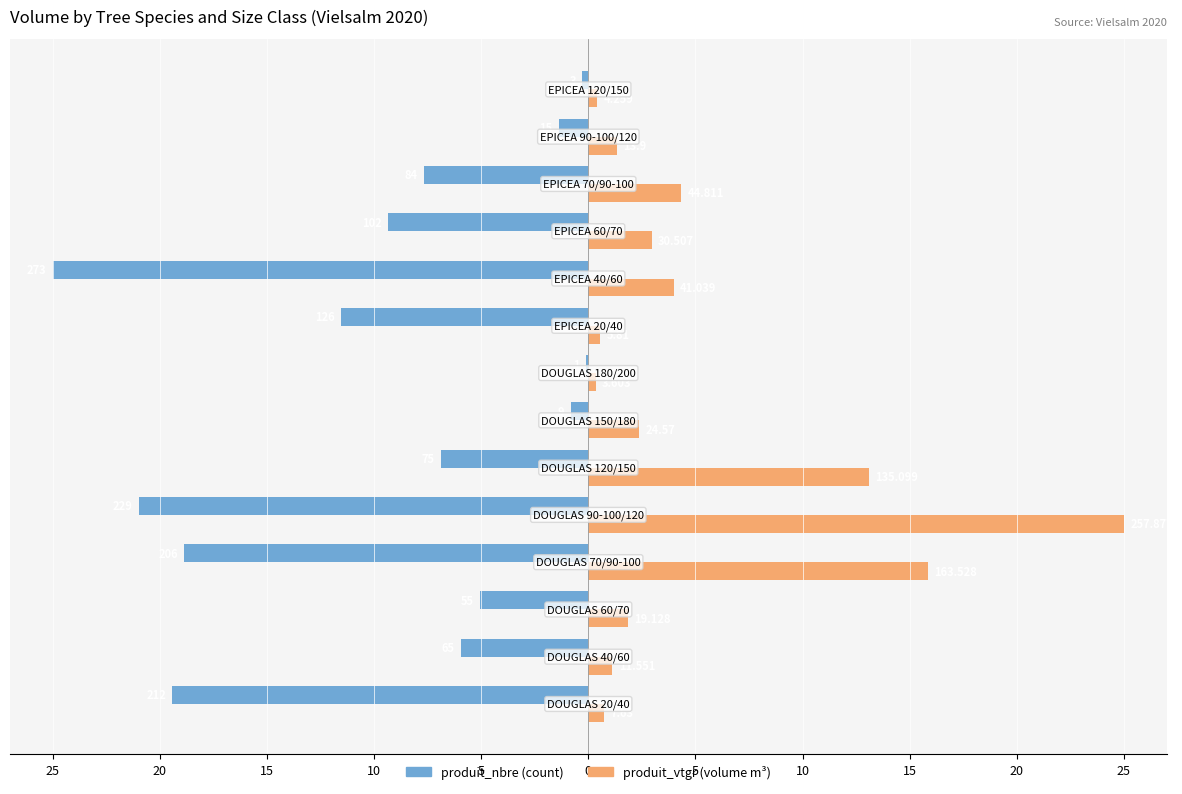

How many bars are there in each group?

2